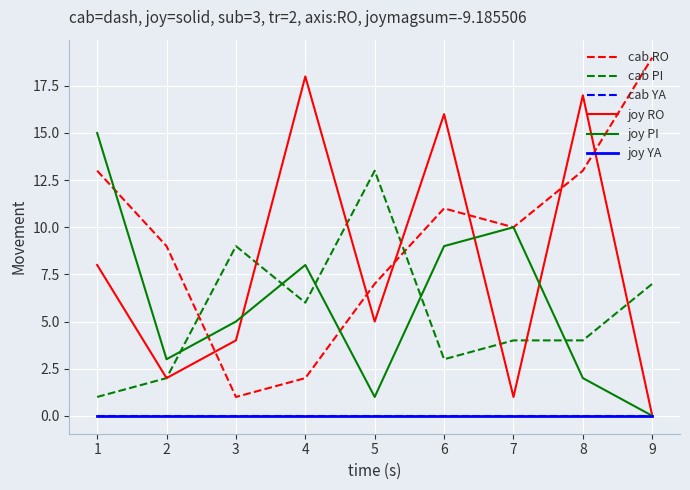

Does the chart have visible grid lines?

Yes